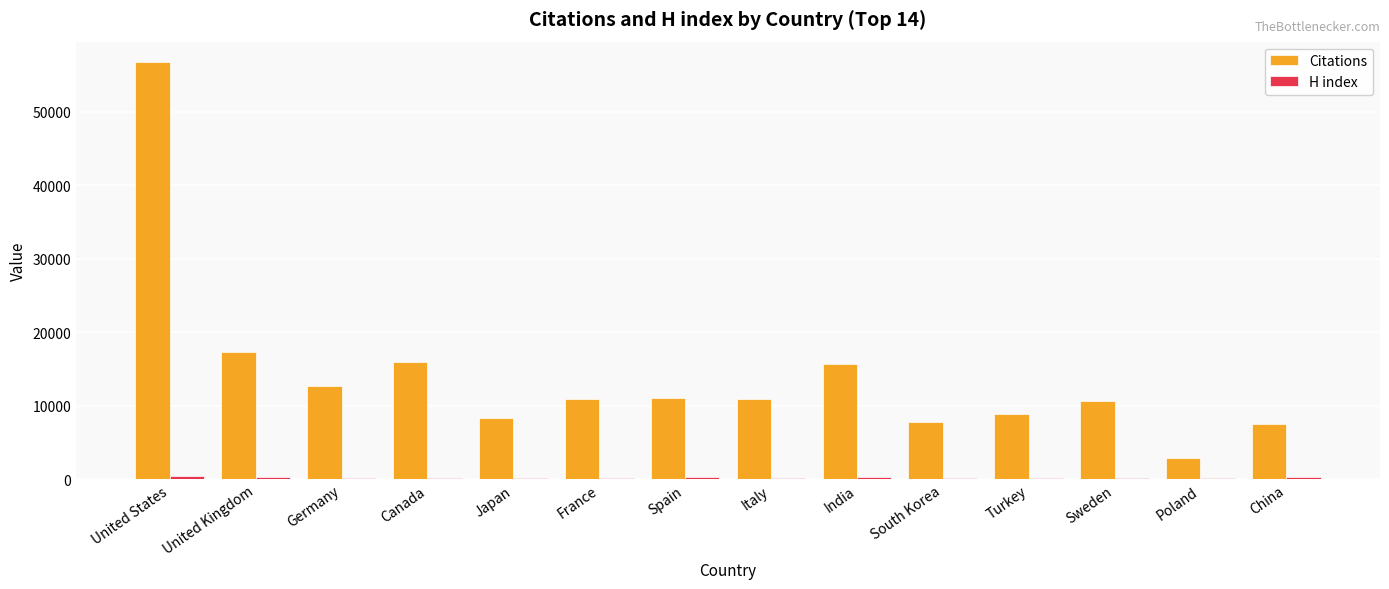

Is it true that Citations equals 18799 at Germany?

False